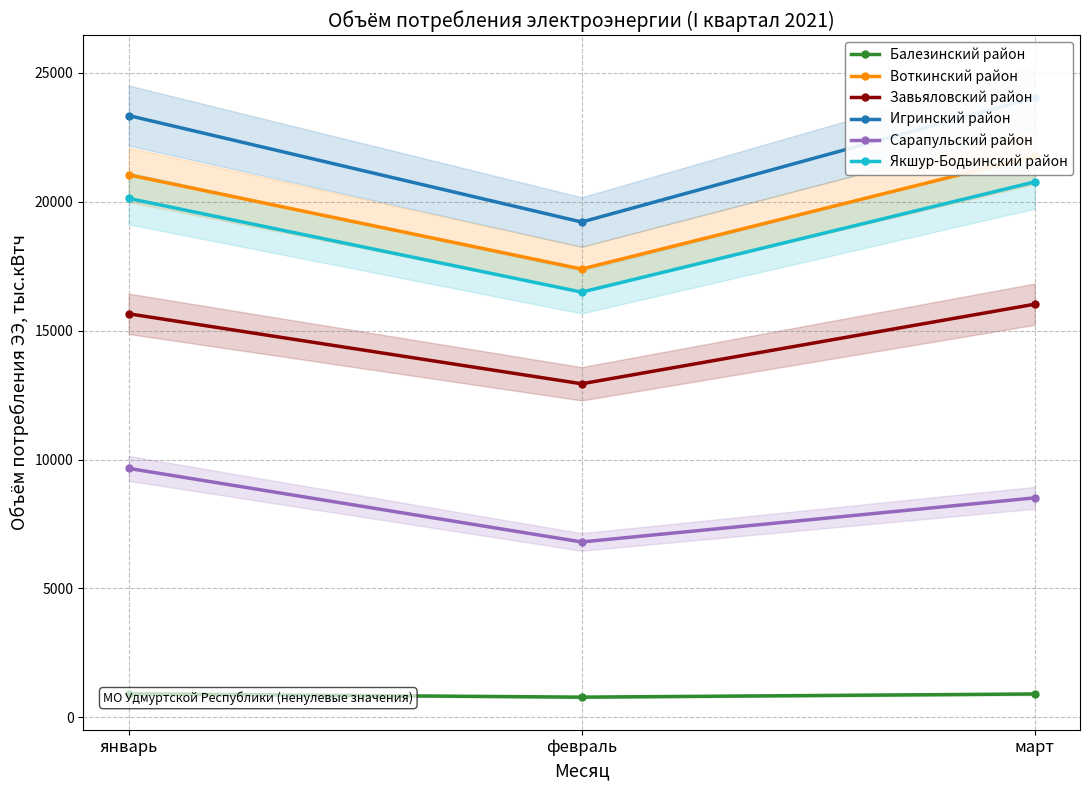

What is the average value of the Игринский район series?

22200.6